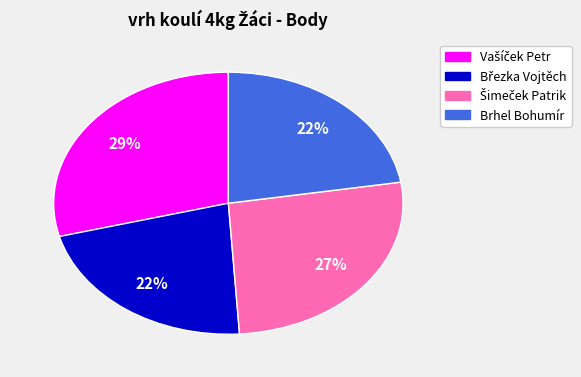

What percentage is the Brhel Bohumír slice, to the nearest percent?

22%